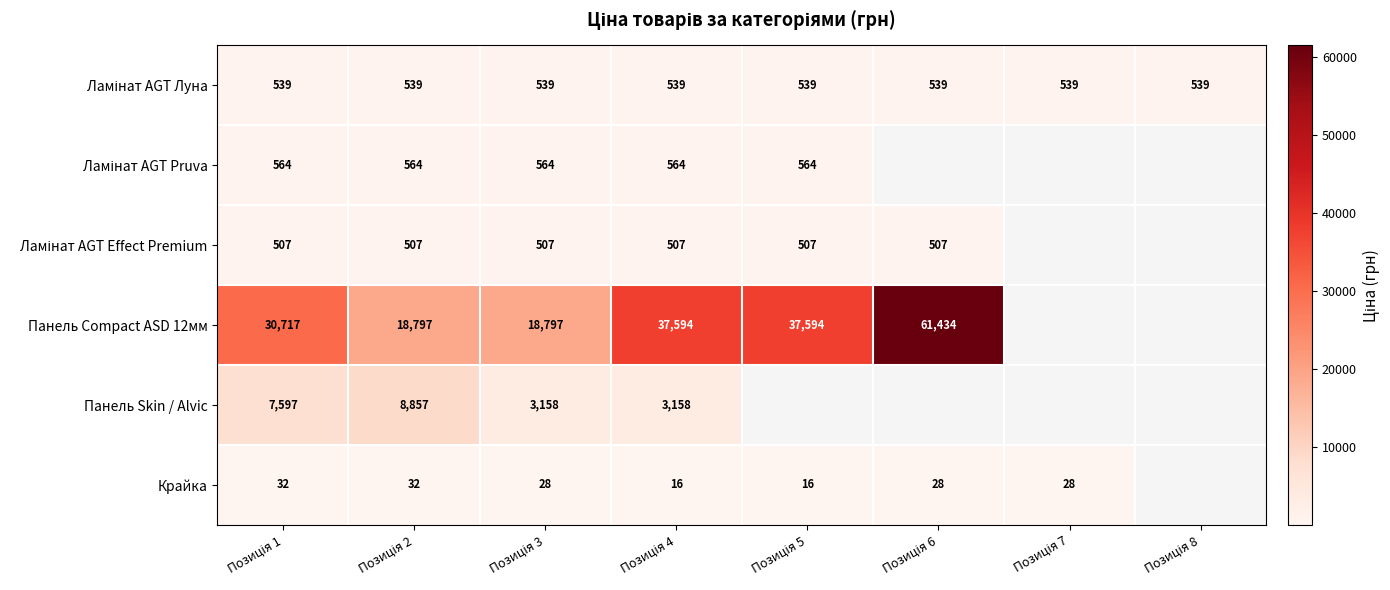

Is the value of Ламінат AGT Effect Premium at Позиція 6 greater than the value of Ламінат AGT Луна at Позиція 2?

No